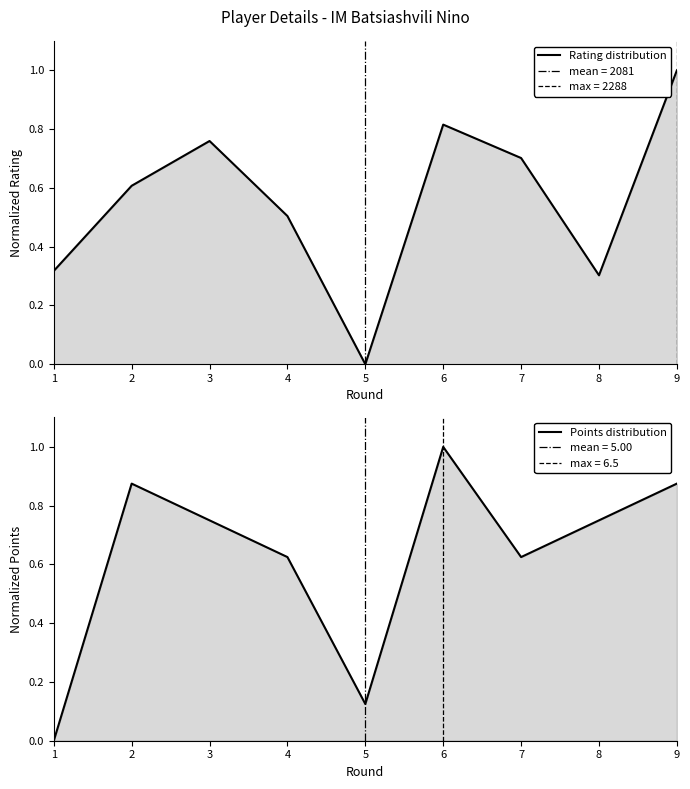

Reading left to right, transcribe all the data shown in this chart.

Rating: 0.3	0.6	0.8	0.5	0.0	0.8	0.7	0.3	1.0
Points: 0.0	0.9	0.8	0.6	0.1	1.0	0.6	0.8	0.9